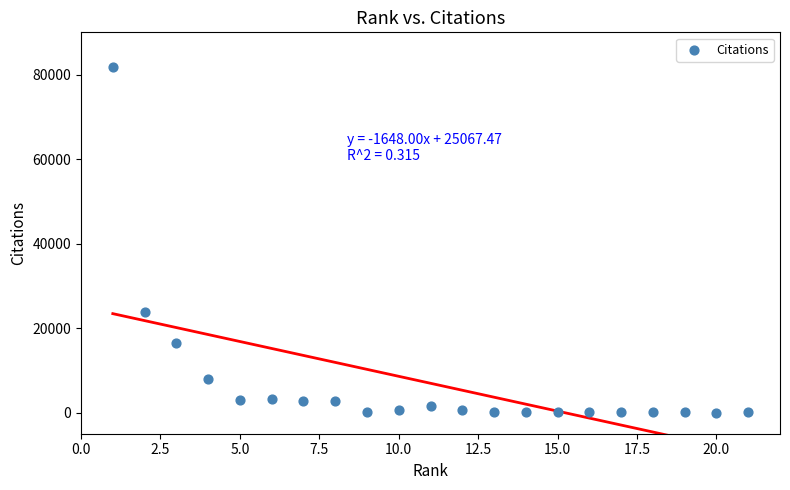

What is the range of X values (max minus min)?

20